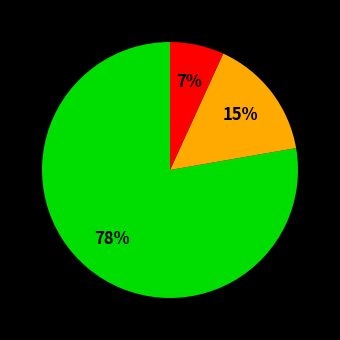

To the nearest percent, what is the average slice percentage?

33%